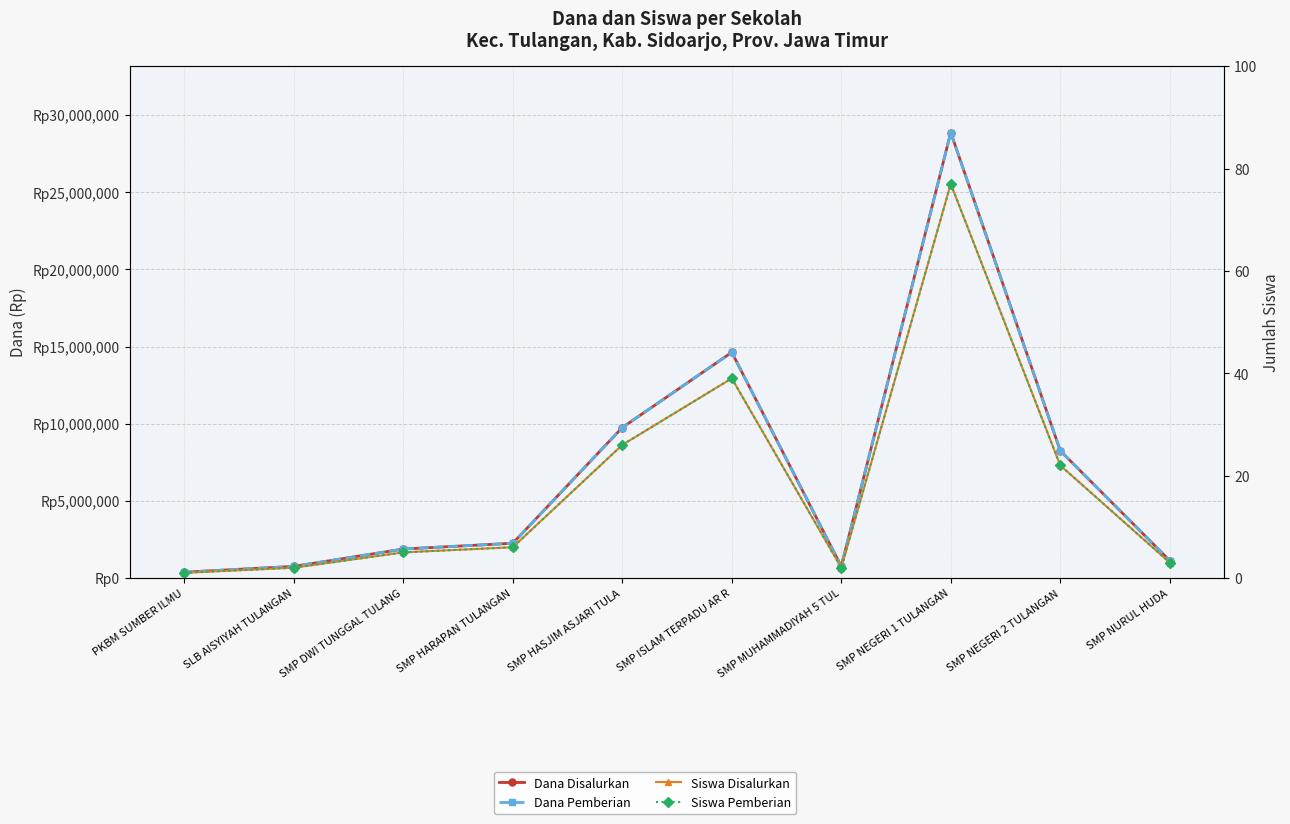

What is the average value of the Siswa Pemberian series?

18